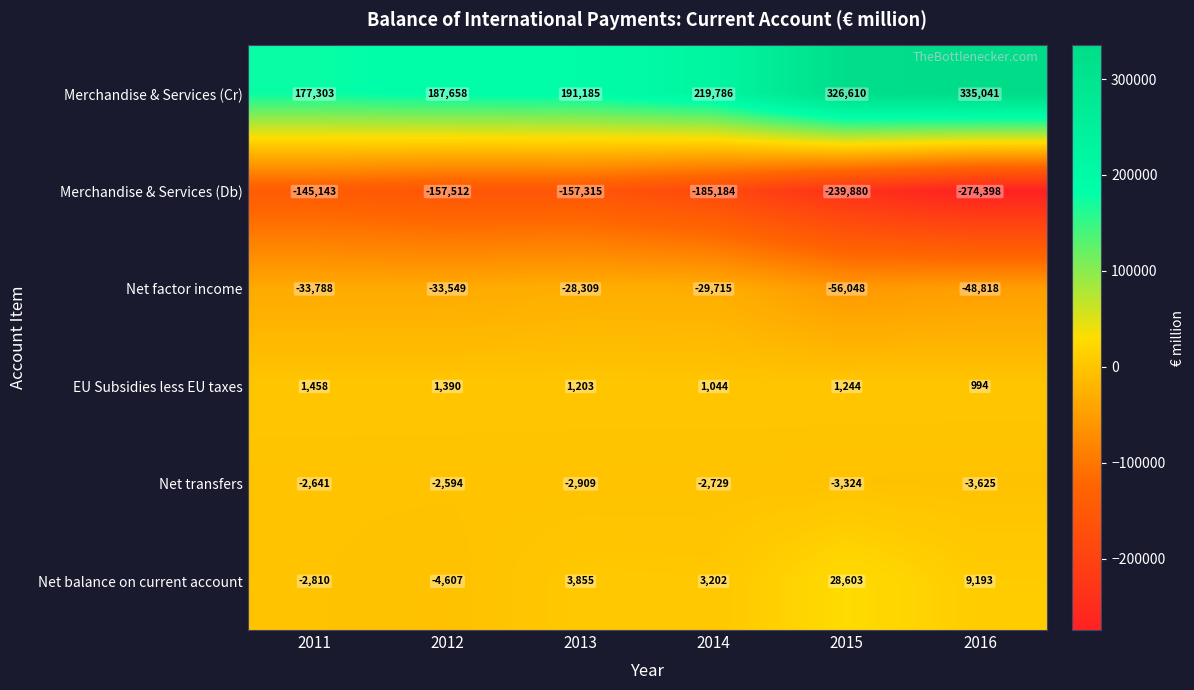

Which category has the highest value across all series?

2016